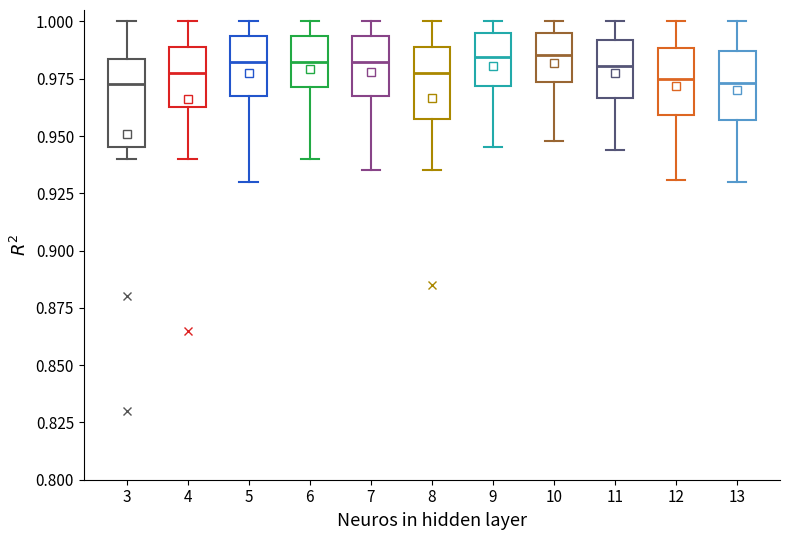

Reading left to right, transcribe this box plot: for each box, give where its median line is, the range the box spans, and where its two whiskers end, as read against the y-axis. The values are not printed on the chart, so give them approximately, as read against the axis.

3: median 0.975, box 0.945 to 0.985, whiskers 0.940 to 1.000
4: median 0.980, box 0.965 to 0.990, whiskers 0.940 to 1.000
5: median 0.985, box 0.970 to 0.995, whiskers 0.930 to 1.000
6: median 0.985, box 0.970 to 0.995, whiskers 0.940 to 1.000
7: median 0.985, box 0.970 to 0.995, whiskers 0.935 to 1.000
8: median 0.980, box 0.960 to 0.990, whiskers 0.935 to 1.000
9: median 0.985, box 0.970 to 0.995, whiskers 0.945 to 1.000
10: median 0.985, box 0.975 to 0.995, whiskers 0.950 to 1.000
11: median 0.980, box 0.965 to 0.990, whiskers 0.945 to 1.000
12: median 0.975, box 0.960 to 0.990, whiskers 0.930 to 1.000
13: median 0.975, box 0.955 to 0.985, whiskers 0.930 to 1.000